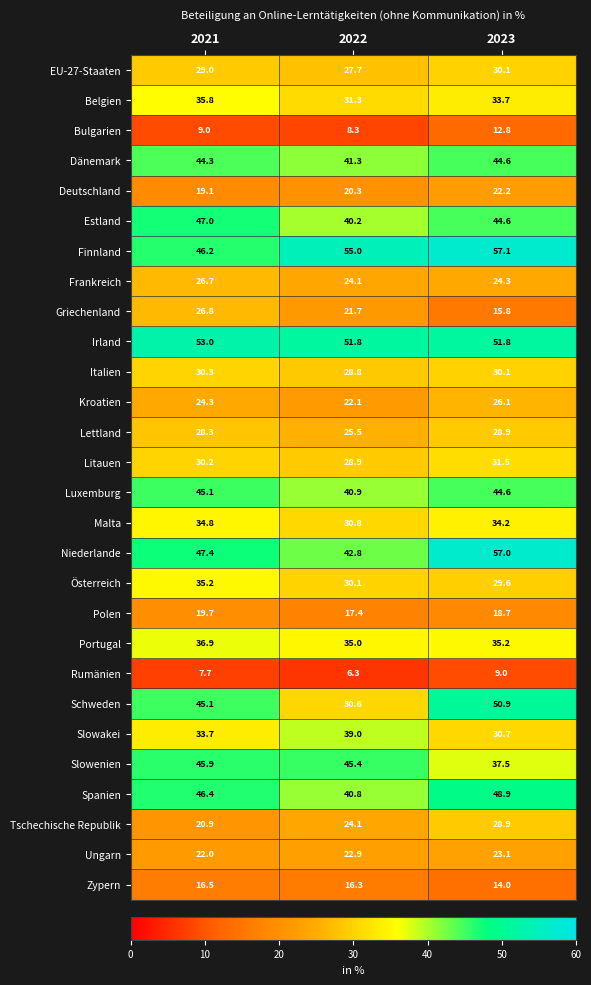

What is the sum of all Deutschland values?

61.6